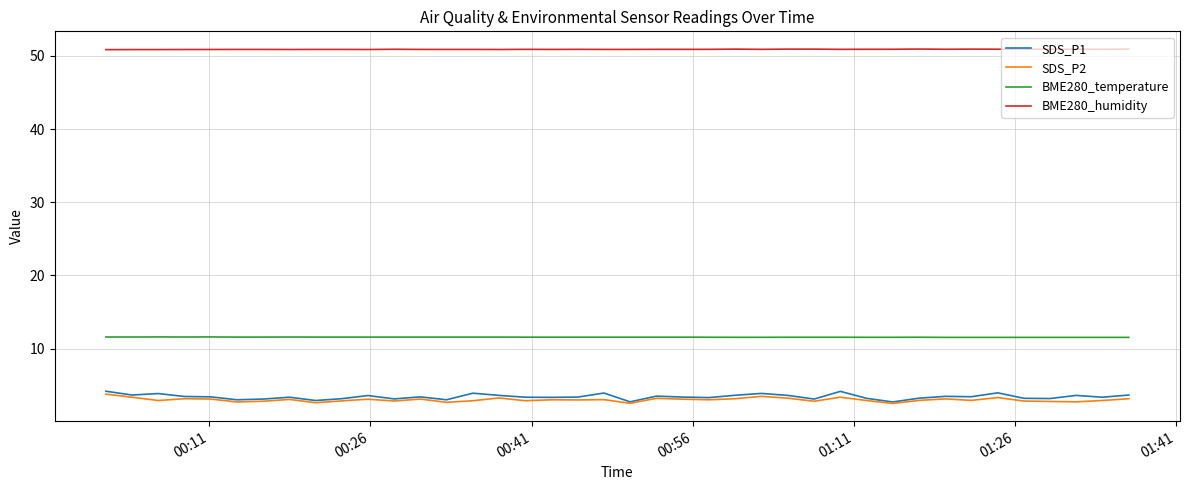

What are all the series names shown in the legend?

SDS_P1, SDS_P2, BME280_temperature, BME280_humidity